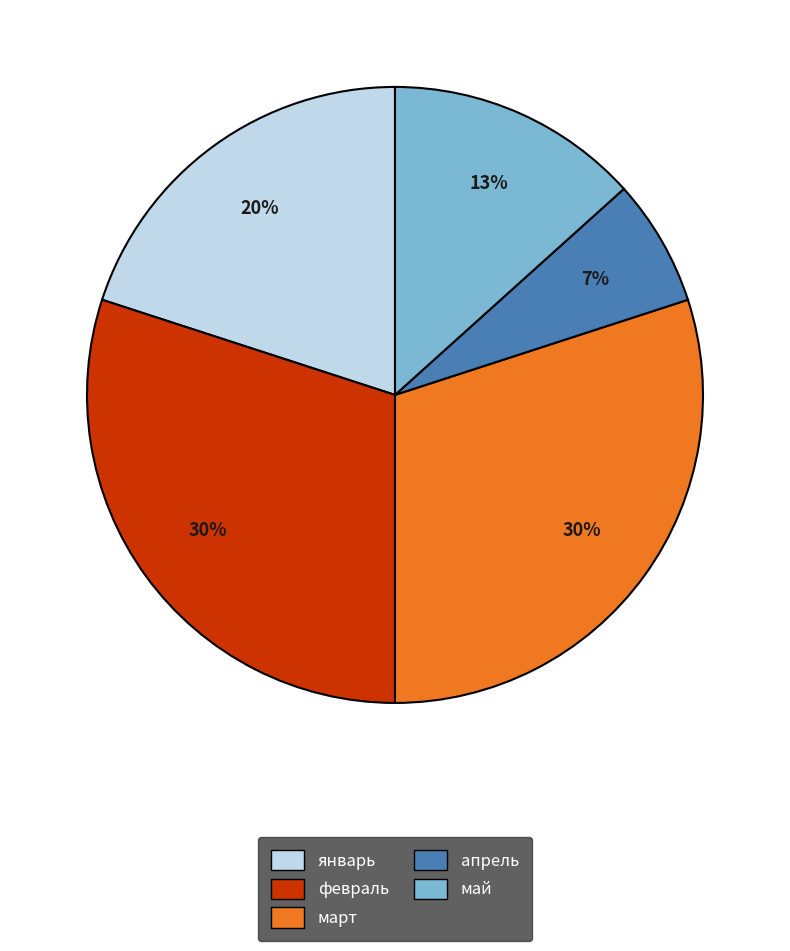

True or false: январь accounts for 20% of the total.

True